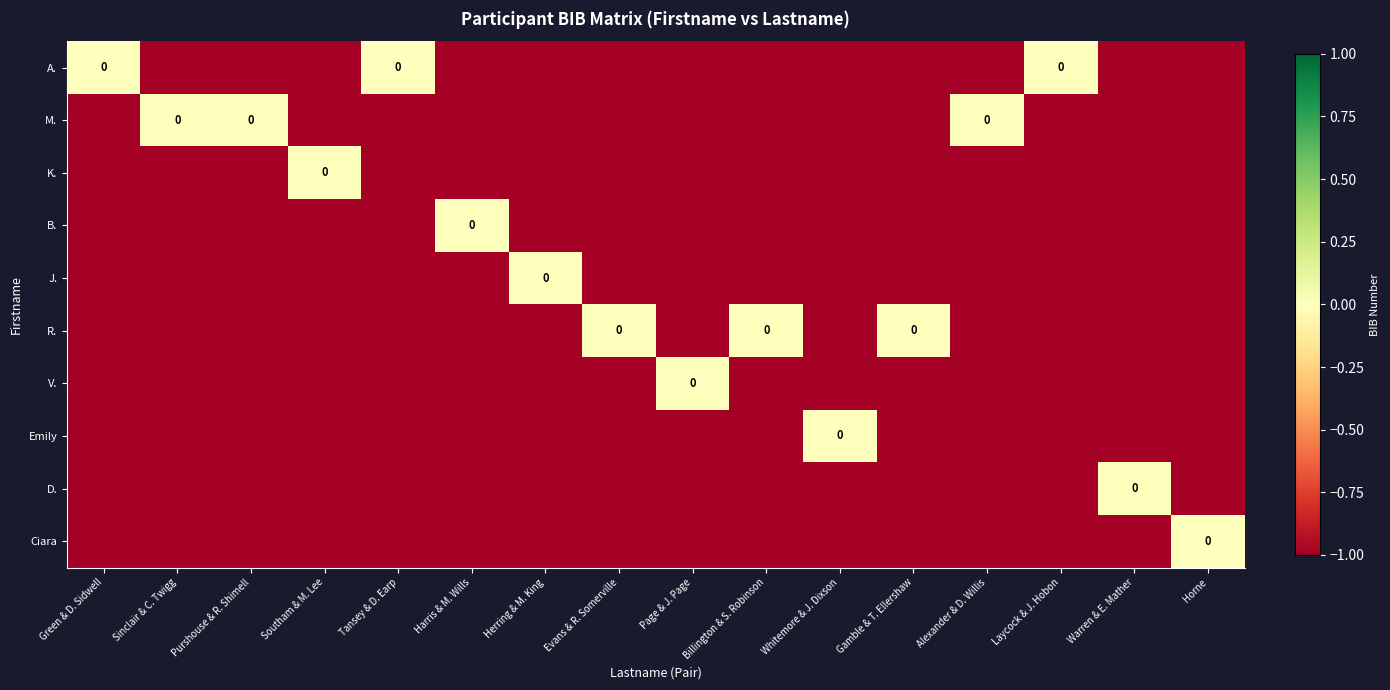

Rank the series by their maximum value, from lowest to highest.

A., M., K., B., J., R., V., Emily, D., Ciara